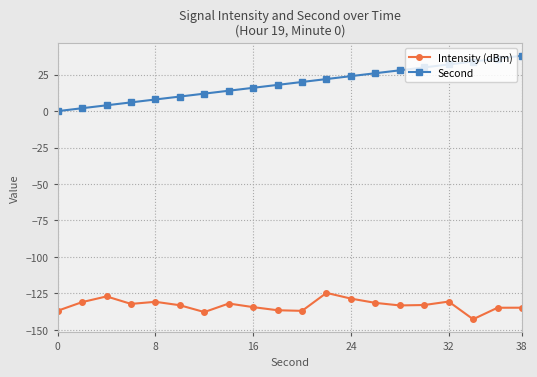

Count the number of categories in the chart.

20